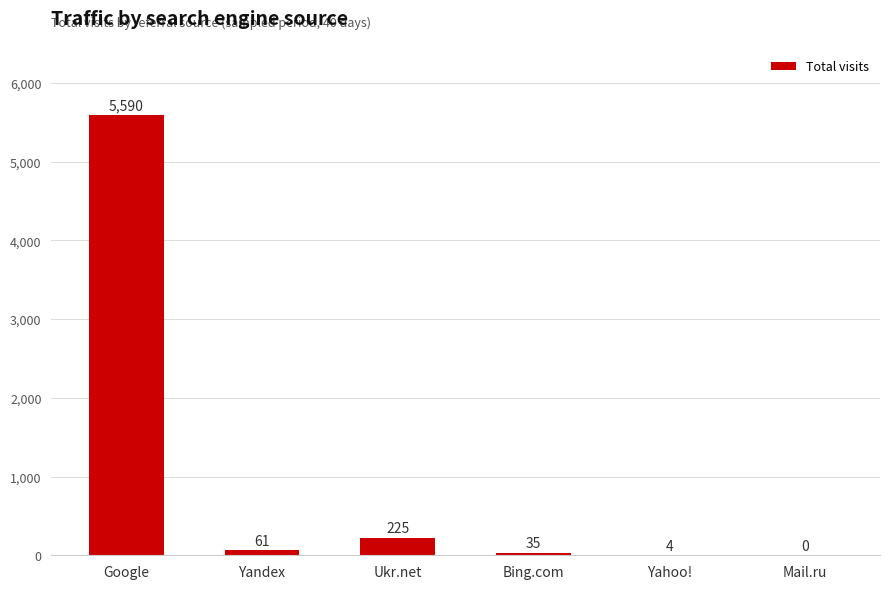

How many data points does each series have?

6